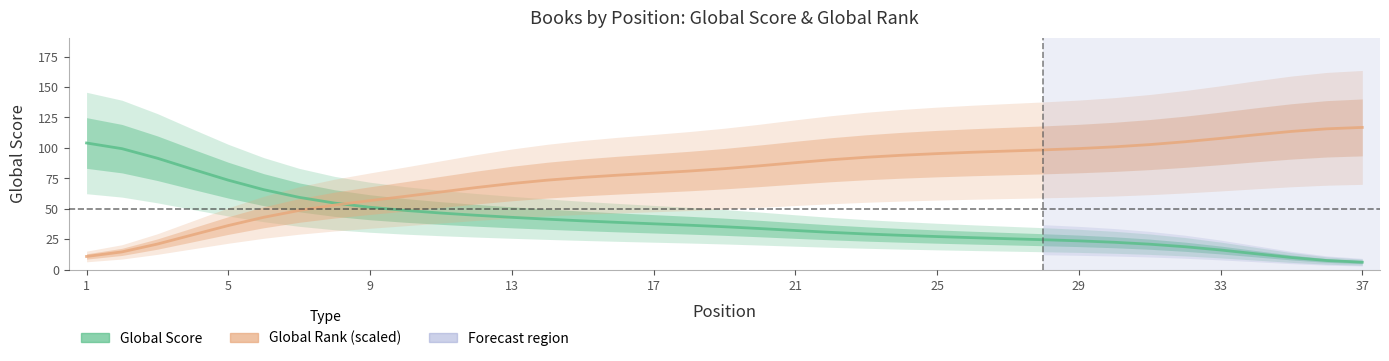

How many lines are shown in the chart?

2